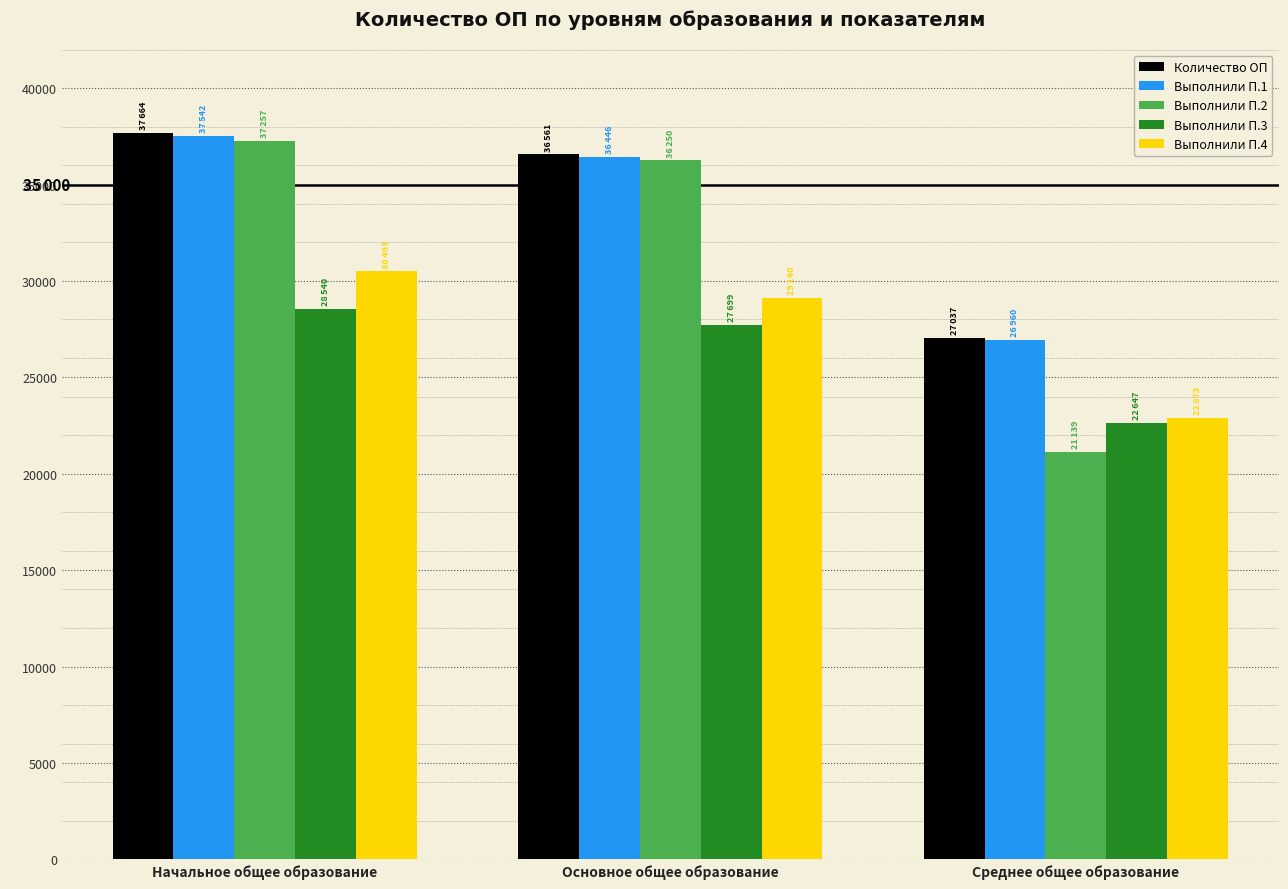

Reading left to right, what are all the values shown in this chart?

Количество ОП: 37664	36561	27037
Выполнили П.1: 37542	36446	26960
Выполнили П.2: 37257	36250	21139
Выполнили П.3: 28540	27699	22647
Выполнили П.4: 30493	29140	22873